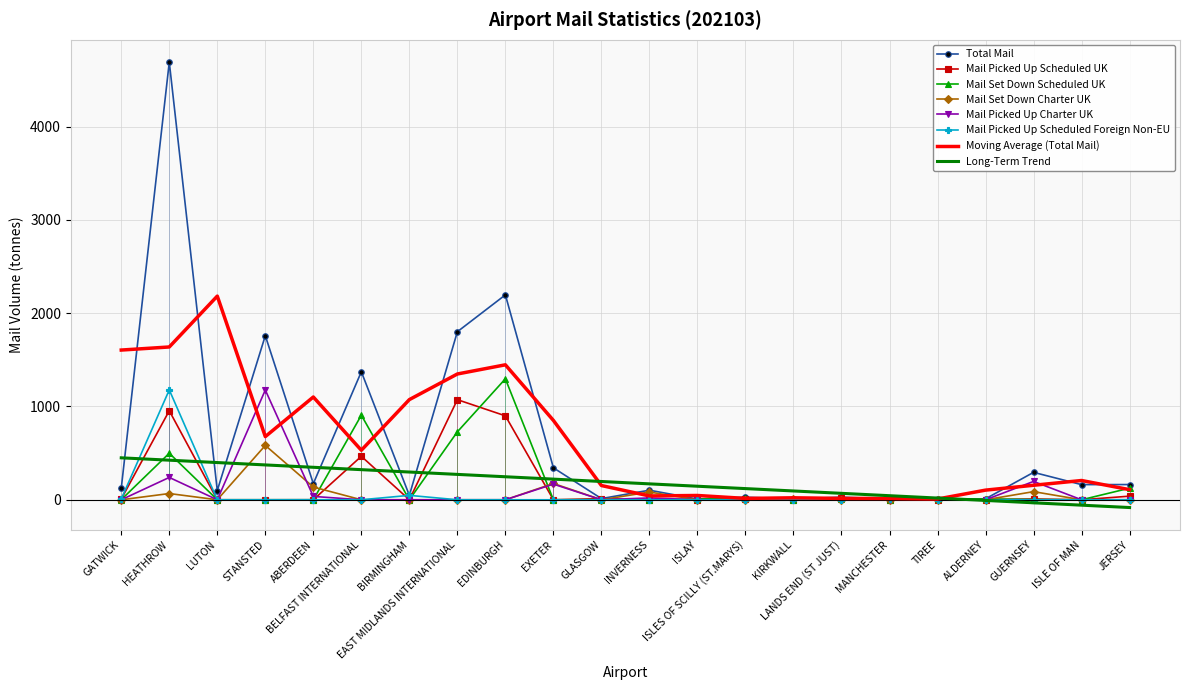

True or false: Mail Picked Up Charter UK has a value of 375.3 at STANSTED.

False